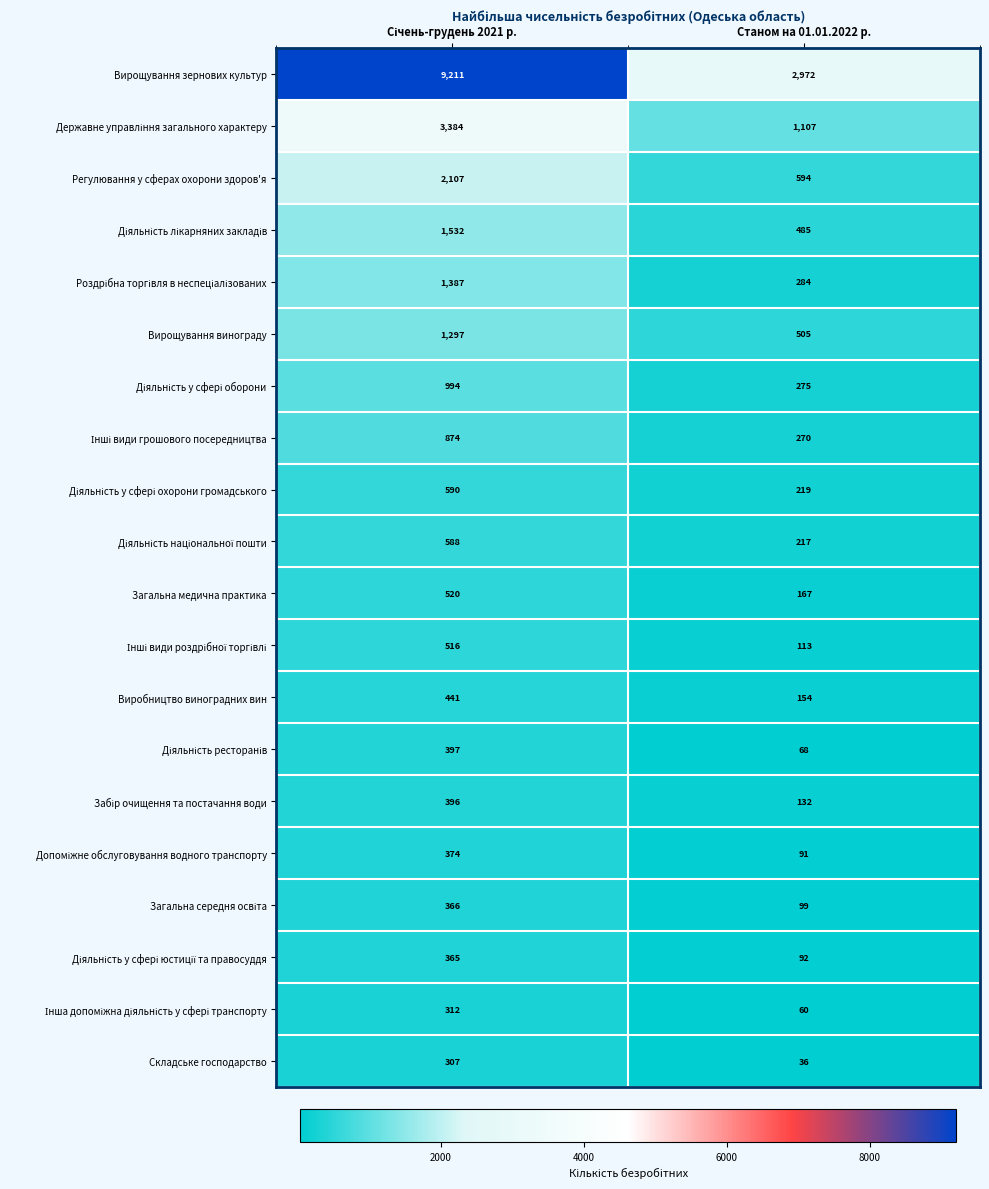

The Виробництво виноградних вин series shows 76 at Станом на 01.01.2022 р.. True or false?

False